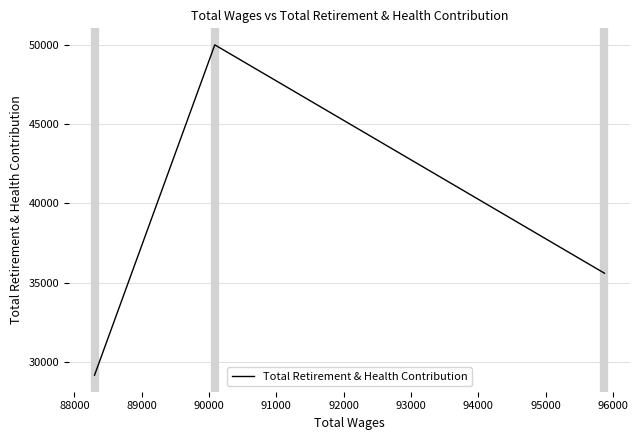

What is the ratio of the value at 88000 to the value at 89000?

1.7